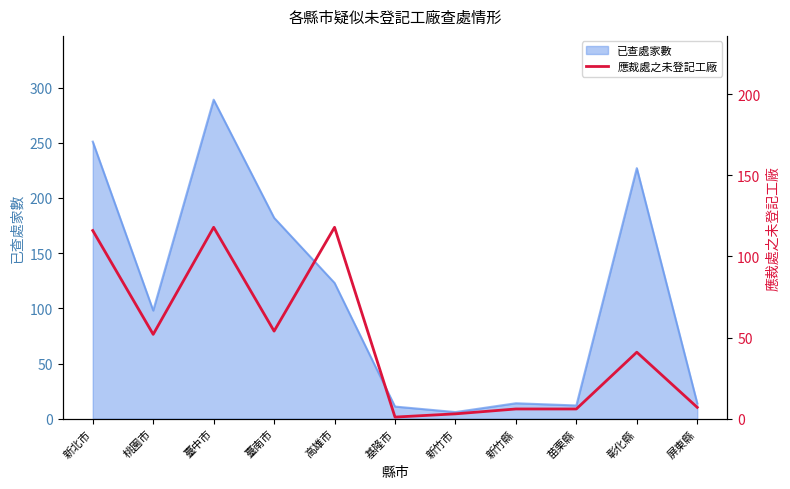

Is it true that 已查處家數 equals 437 at 新北市?

False